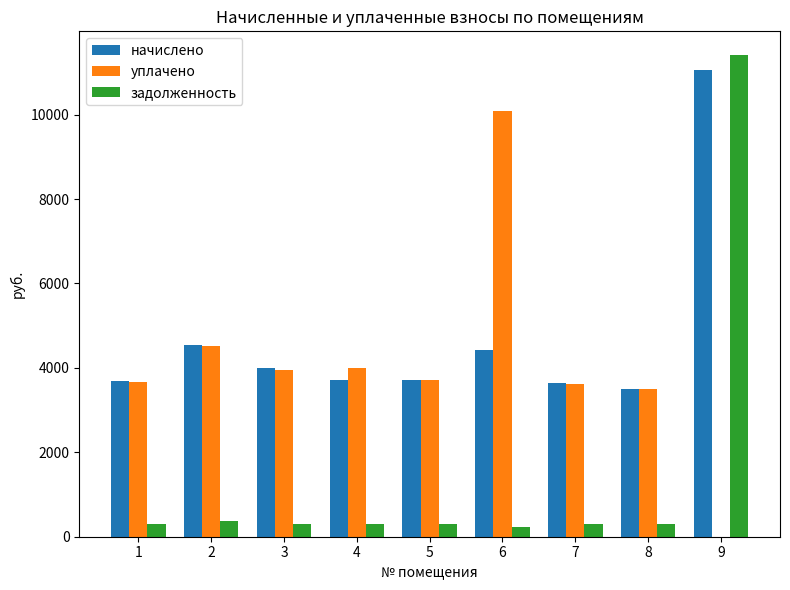

What is the maximum value shown in the chart?

11403.1